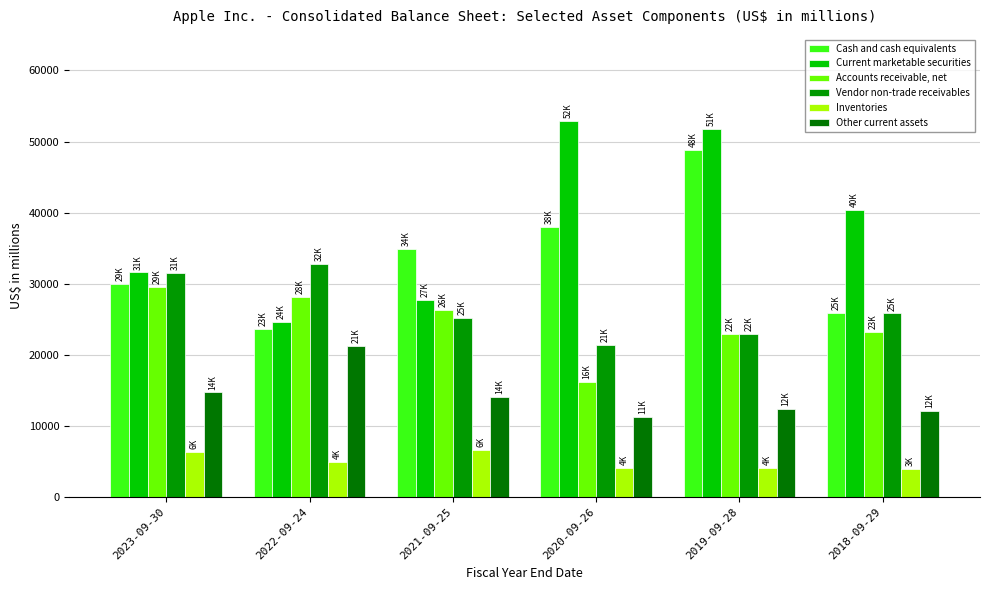

At which label does Cash and cash equivalents reach its peak?

2019-09-28